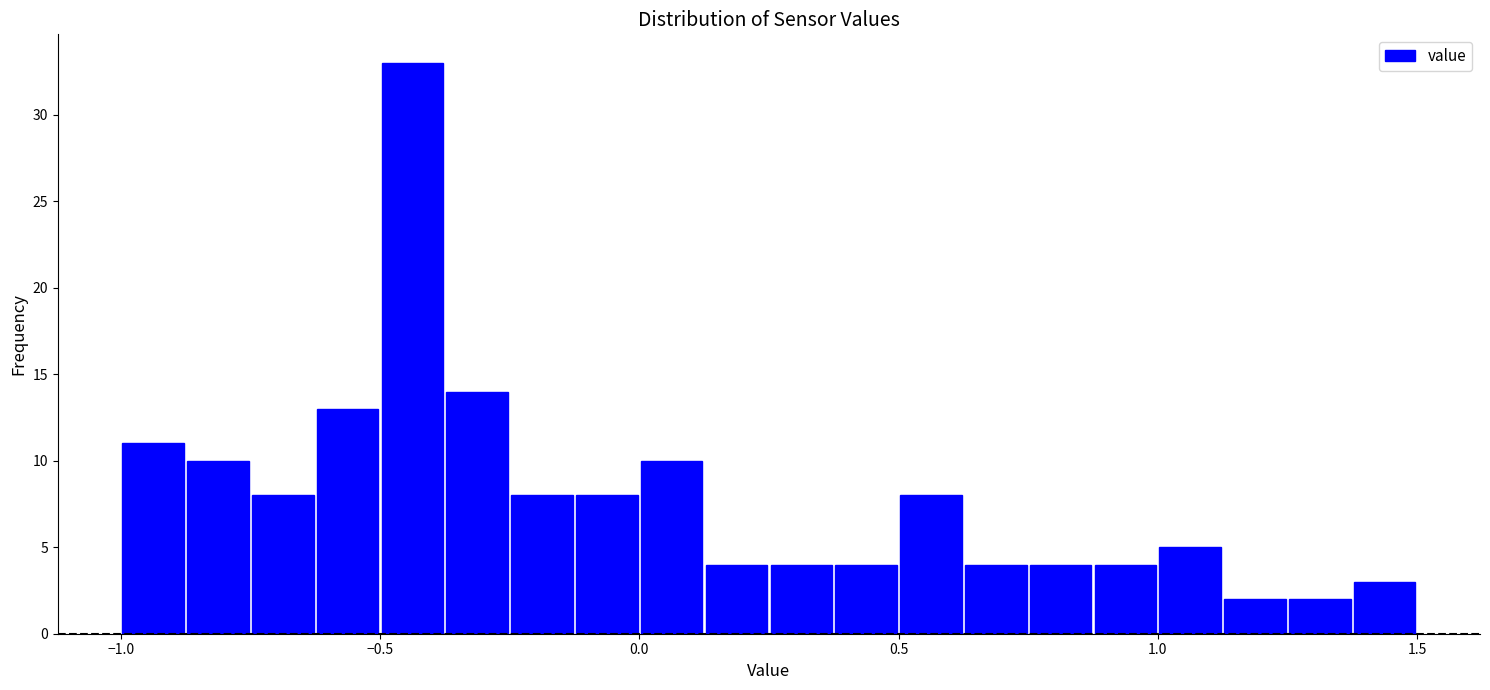

Around what value on the x-axis is the tallest bar? Give the approximate position of its centre, as read against the axis.

-0.45